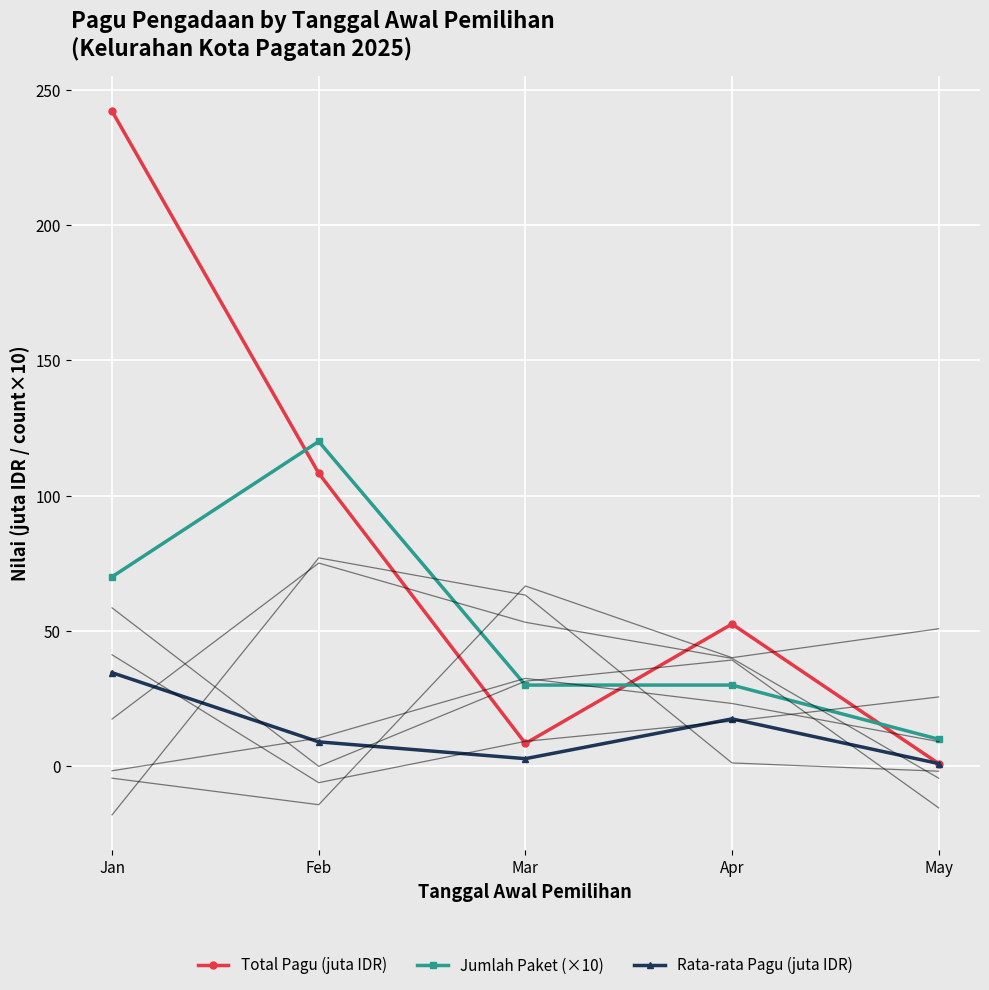

What is the value of the Rata-rata Pagu (juta IDR) point at the 5th from the left?

1.0